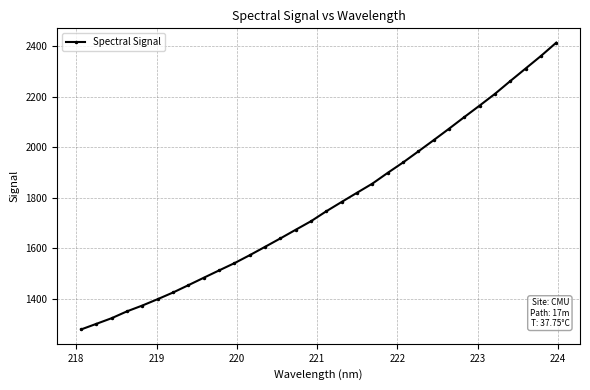

Reading left to right, transcribe all the data shown in this chart.

1278.7	1300.9	1323.4	1350.5	1373.5	1398.8	1425.0	1454.0	1483.3	1512.4	1541.1	1572.8	1605.8	1639.2	1673.4	1707.3	1746.9	1783.6	1820.0	1856.0	1898.6	1939.7	1983.6	2028.0	2073.2	2119.4	2164.9	2211.2	2261.8	2311.4	2361.0	2413.7